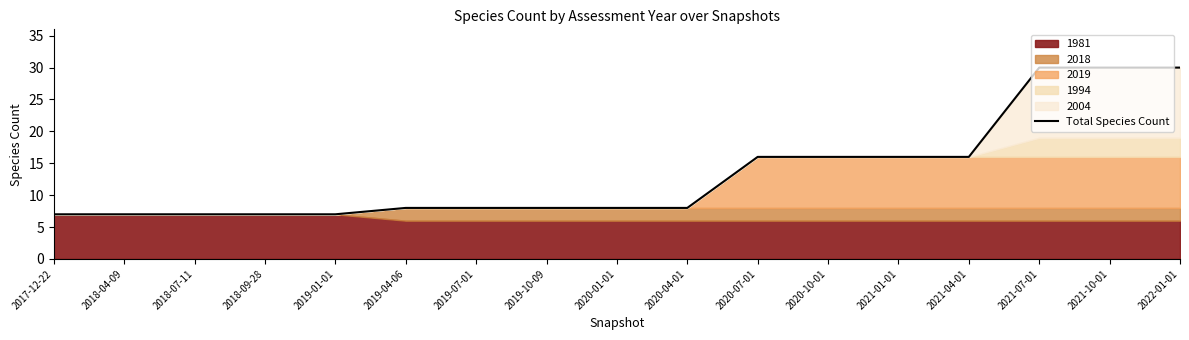

Reading left to right, transcribe all the data shown in this chart.

7	7	7	7	7	8	8	8	8	8	16	16	16	16	30	30	30